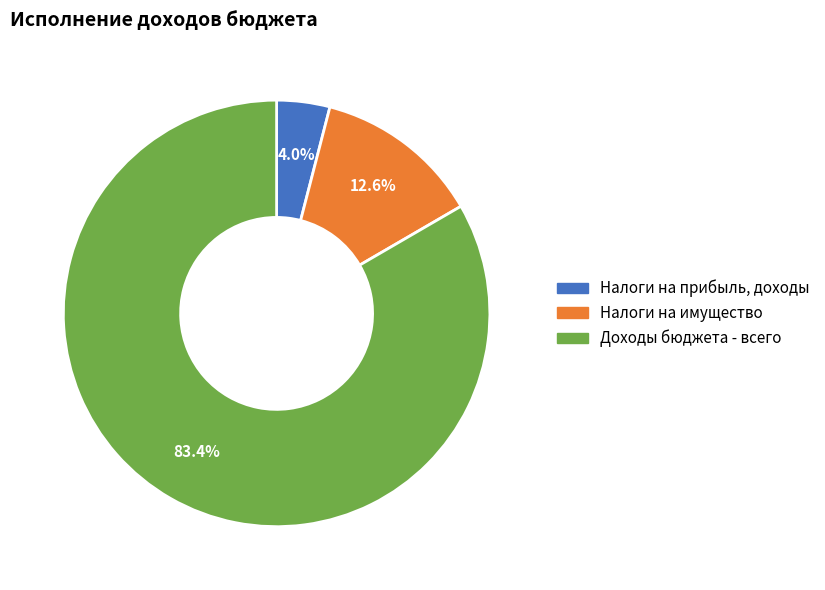

How many segments does this pie chart have?

3